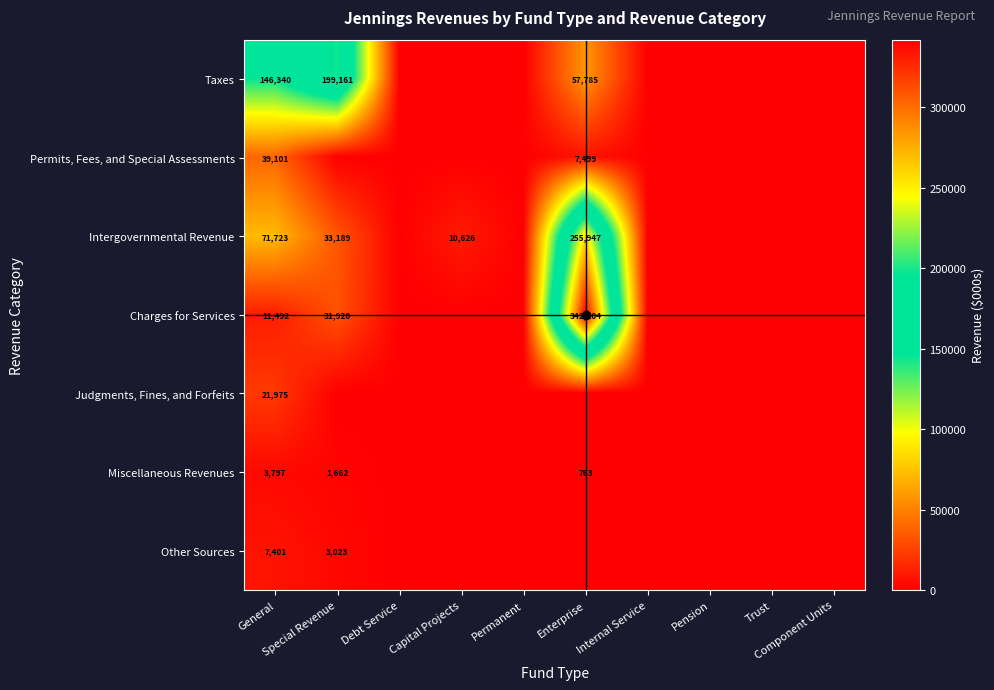

Is the value of Taxes at Debt Service greater than the value of Judgments, Fines, and Forfeits at Capital Projects?

No